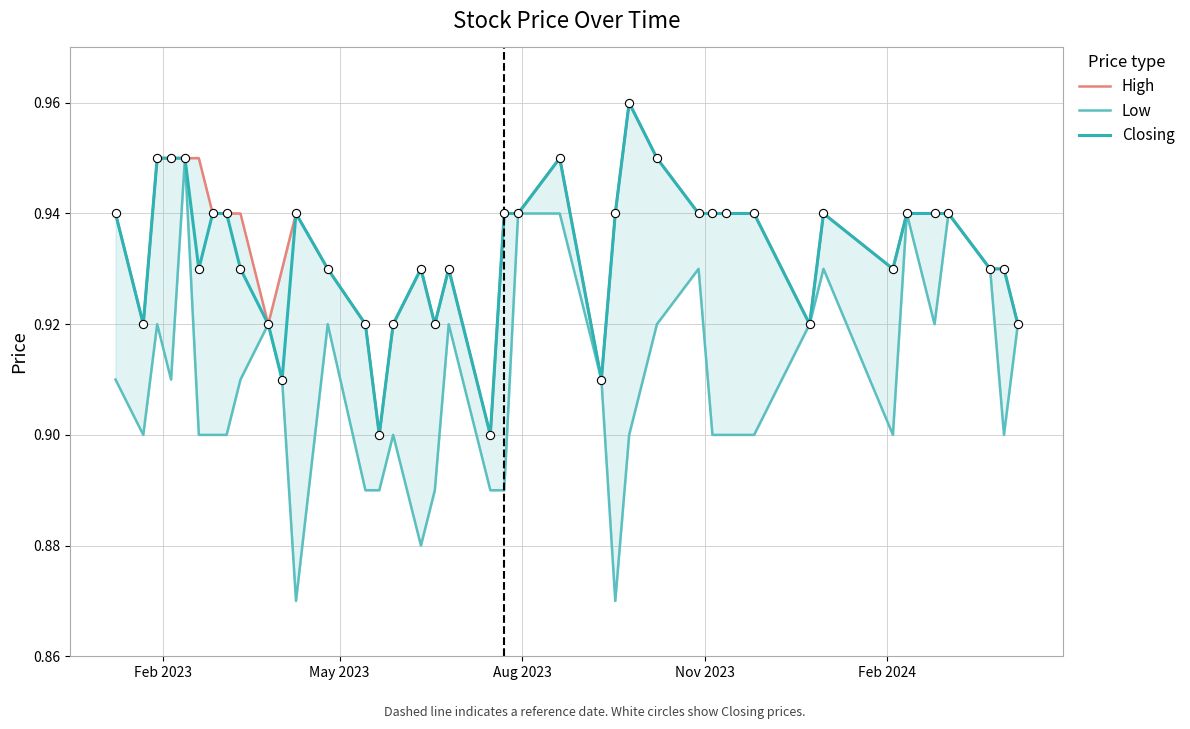

Which series has the largest Y range (max minus min)?

Low